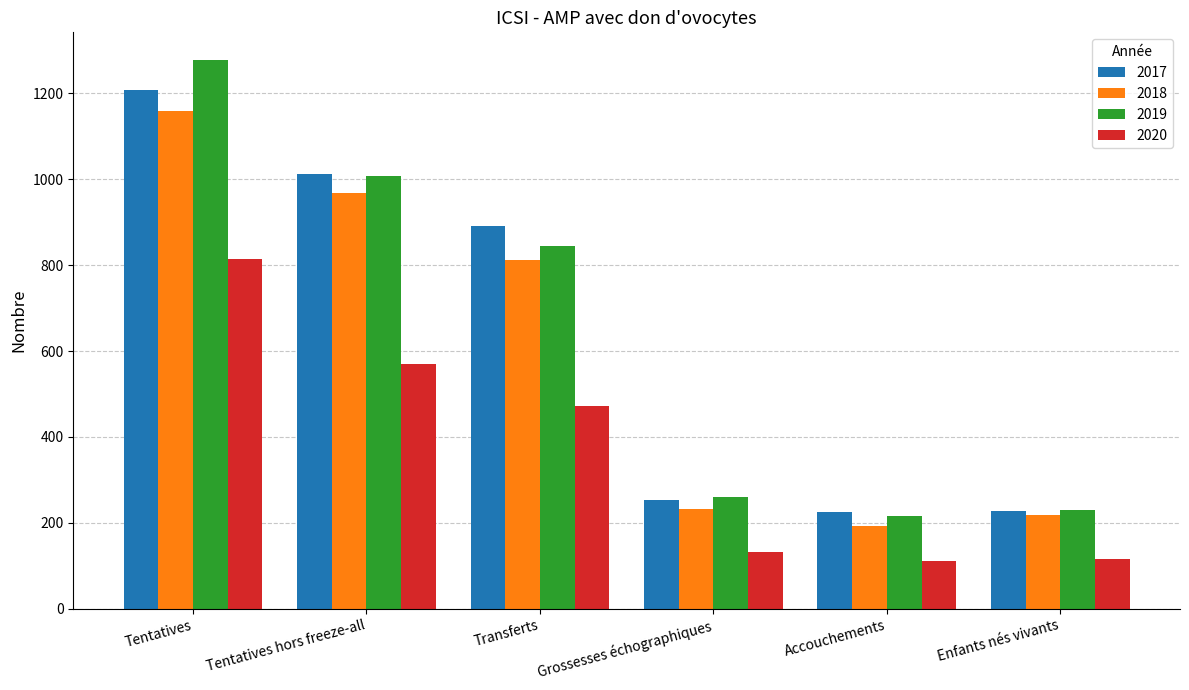

What is the smallest value displayed?

112